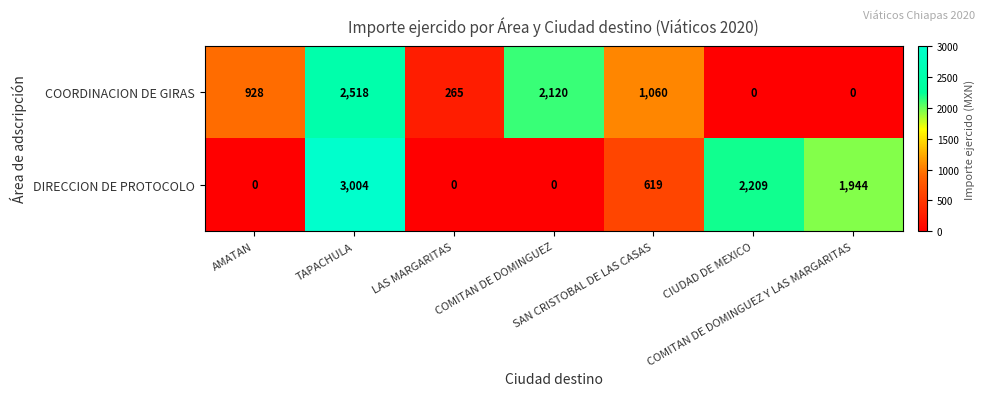

What is the greatest value displayed?

3004